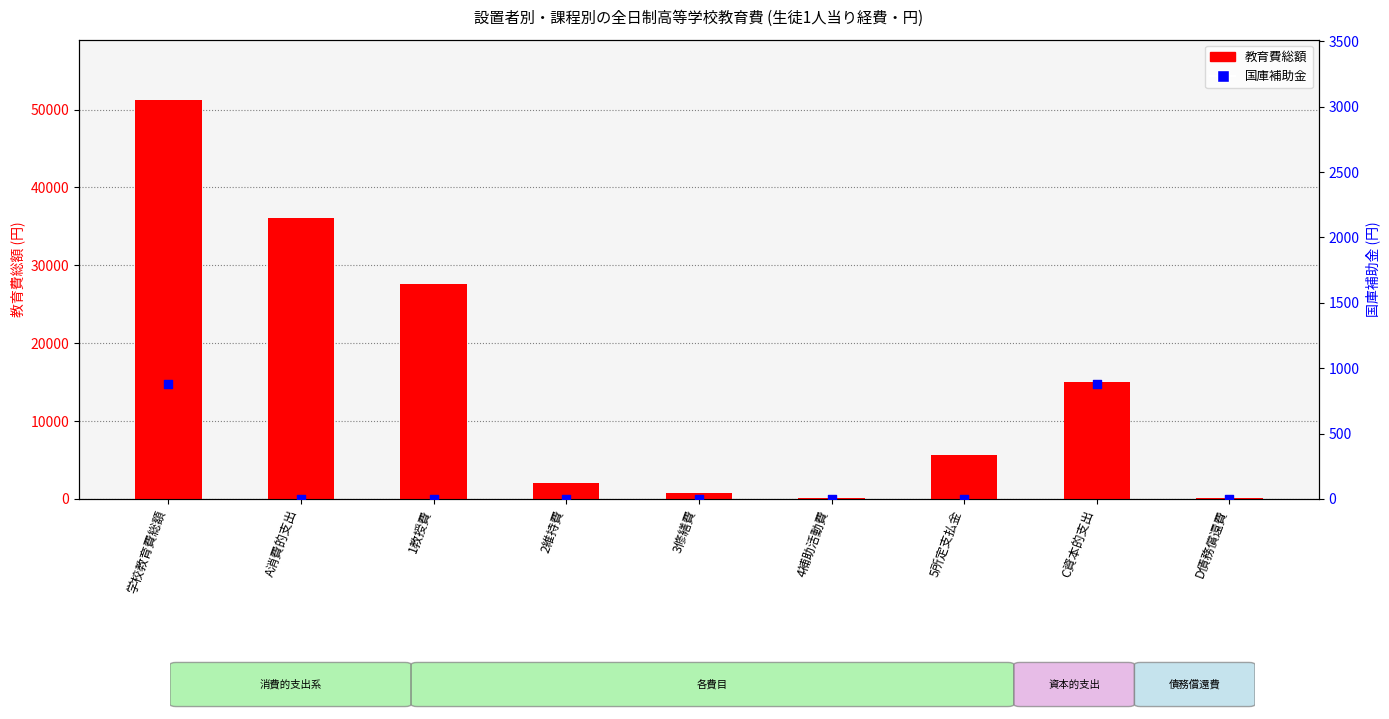

At how many categories does at least one series exceed 43037?

1